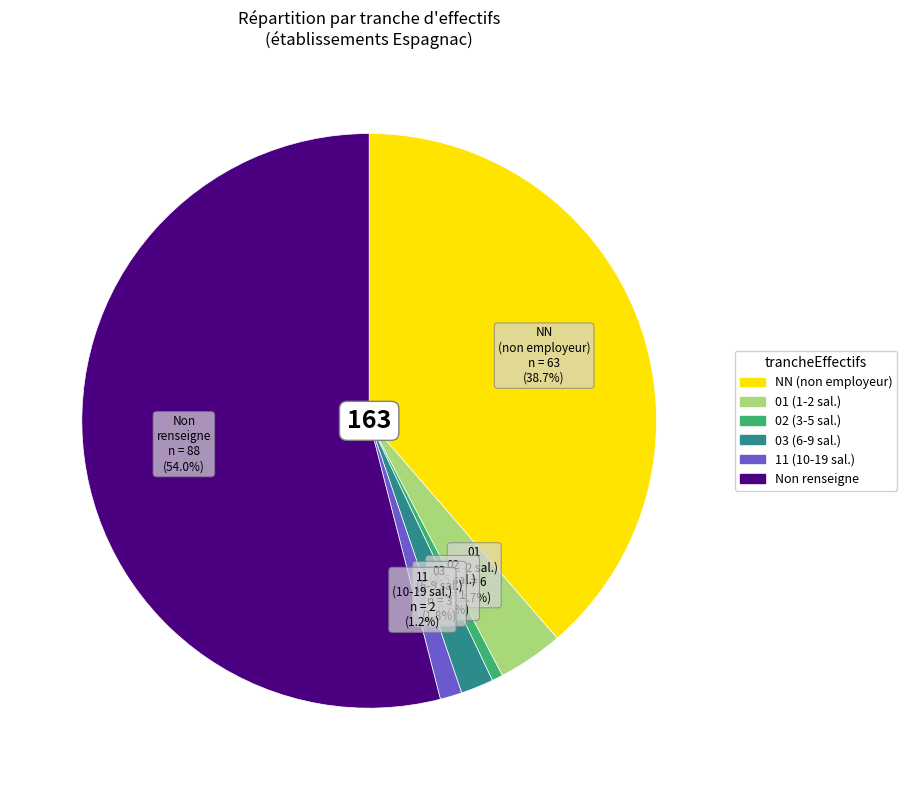

Is there a majority slice in this chart?

Yes